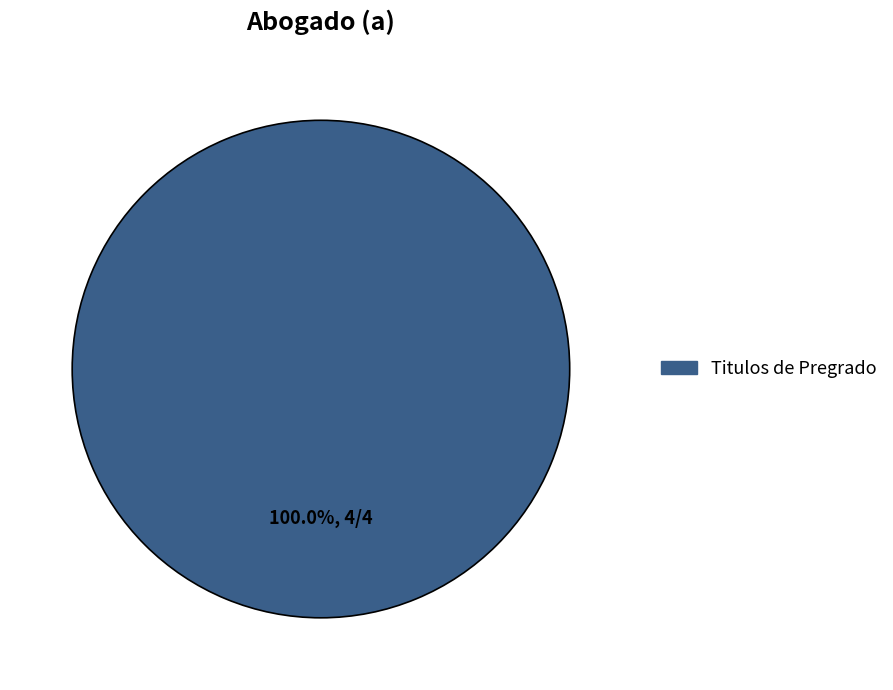

Is there a majority slice in this chart?

Yes